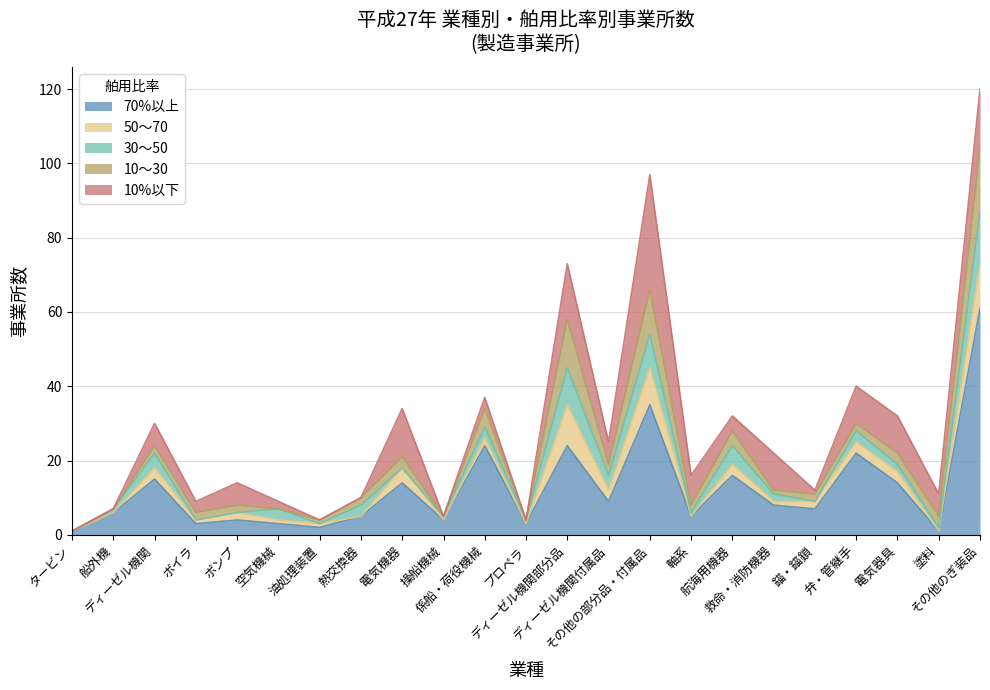

Does the chart have visible grid lines?

Yes